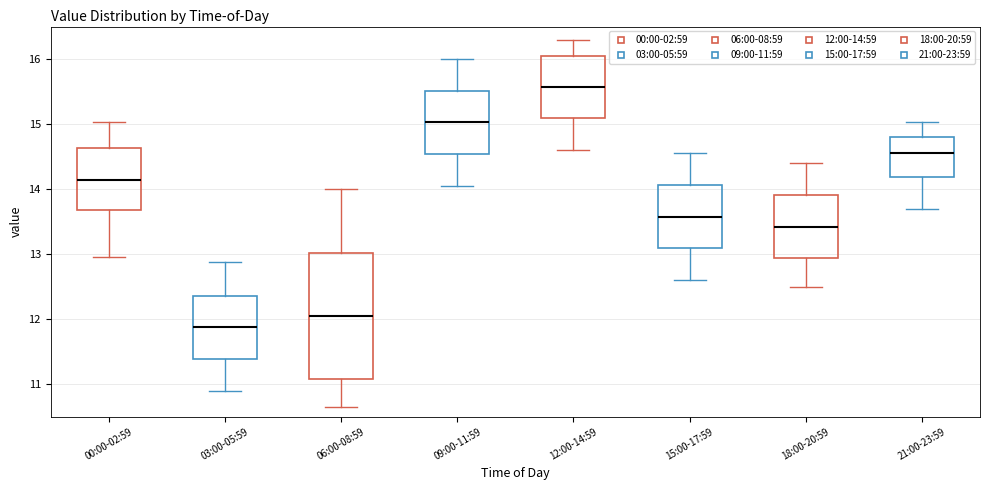

Reading left to right, read every box against the y-axis: the position of its median line, the range the box covers, and the ends of its whiskers. The values are not printed on the chart, so give them approximately, as read against the axis.

00:00-02:59: median 14.1, box 13.7 to 14.6, whiskers 13.0 to 15.0
03:00-05:59: median 11.9, box 11.4 to 12.4, whiskers 10.9 to 12.9
06:00-08:59: median 12.1, box 11.1 to 13.0, whiskers 10.7 to 14.0
09:00-11:59: median 15.0, box 14.5 to 15.5, whiskers 14.1 to 16.0
12:00-14:59: median 15.6, box 15.1 to 16.1, whiskers 14.6 to 16.3
15:00-17:59: median 13.6, box 13.1 to 14.1, whiskers 12.6 to 14.6
18:00-20:59: median 13.4, box 12.9 to 13.9, whiskers 12.5 to 14.4
21:00-23:59: median 14.6, box 14.2 to 14.8, whiskers 13.7 to 15.0